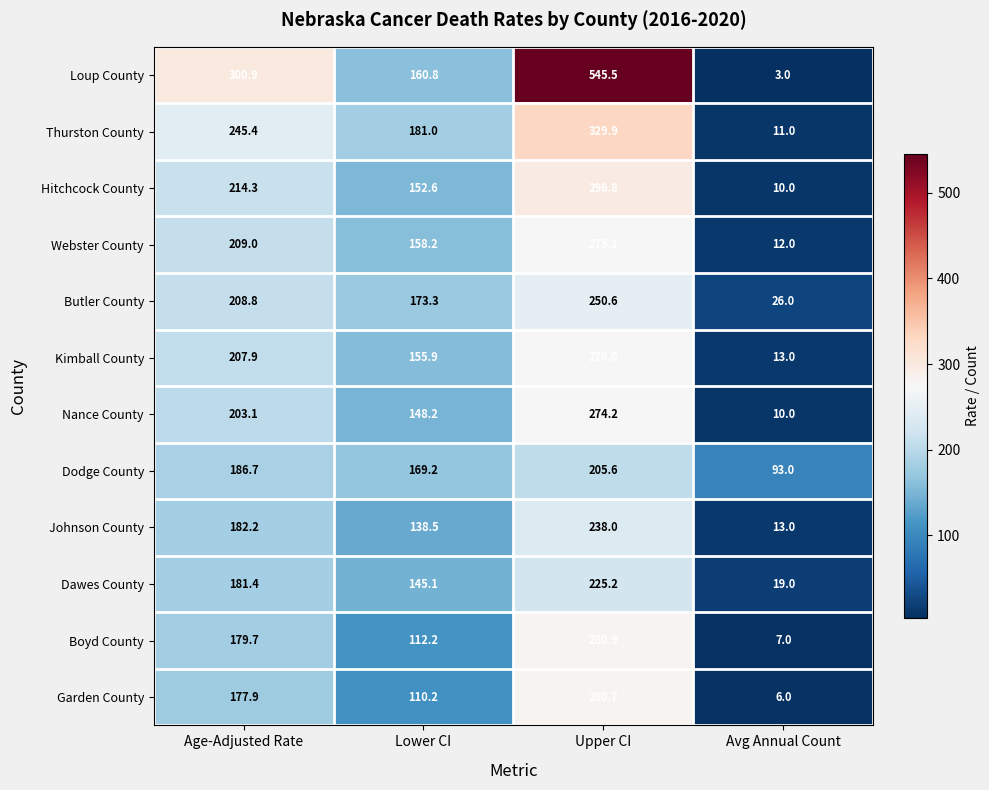

True or false: Dodge County has a value of 186.7 at Age-Adjusted Rate.

True